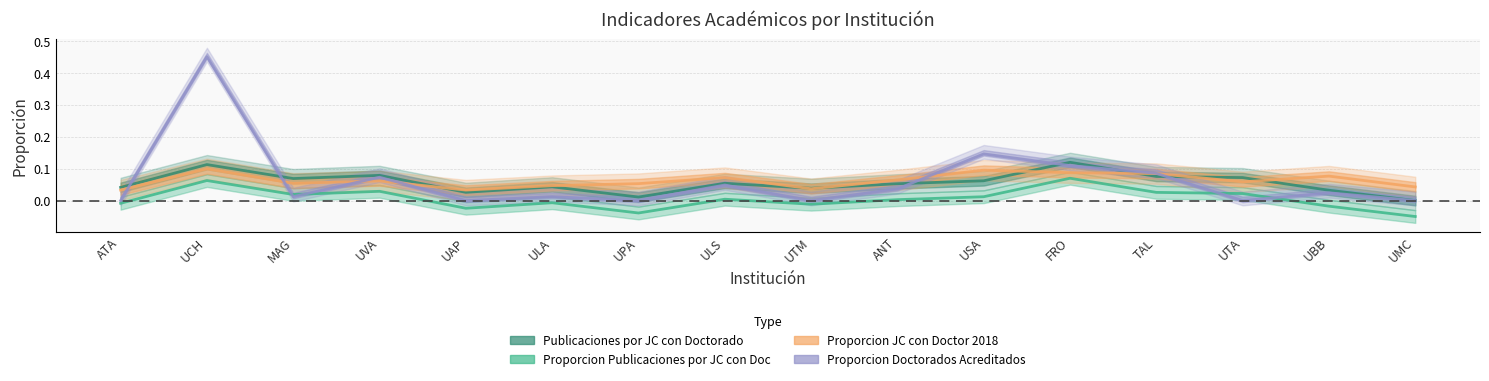

True or false: Proporcion JC con Doctor 2018 and Proporcion Publicaciones por JC con Doc intersect in this chart.

False